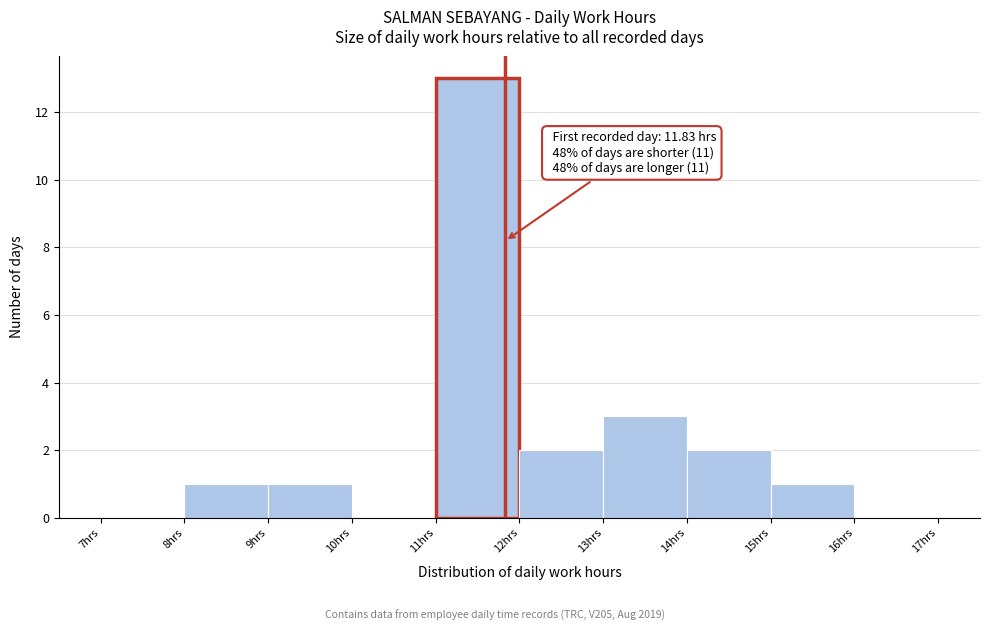

Over which range of the x-axis is the bar tallest?

11 to 12